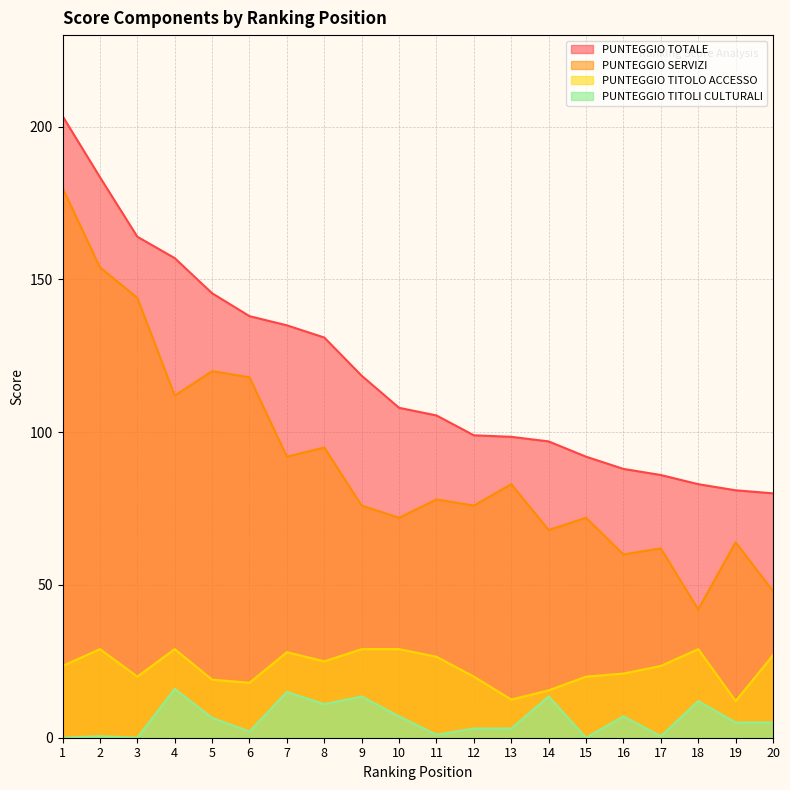

Reading left to right, list all the values displayed in this chart.

PUNTEGGIO TOTALE: 203.5	183.5	164.0	157.0	145.5	138.0	135.0	131.0	118.5	108.0	105.5	99.0	98.5	97.0	92.0	88.0	86.0	83.0	81.0	80.0
PUNTEGGIO SERVIZI: 180.0	154.0	144.0	112.0	120.0	118.0	92.0	95.0	76.0	72.0	78.0	76.0	83.0	68.0	72.0	60.0	62.0	42.0	64.0	48.0
PUNTEGGIO TITOLO ACCESSO: 23.5	29.0	20.0	29.0	19.0	18.0	28.0	25.0	29.0	29.0	26.5	20.0	12.5	15.5	20.0	21.0	23.5	29.0	12.0	27.0
PUNTEGGIO TITOLI CULTURALI: 0.0	0.5	0.0	16.0	6.5	2.0	15.0	11.0	13.5	7.0	1.0	3.0	3.0	13.5	0.0	7.0	0.5	12.0	5.0	5.0